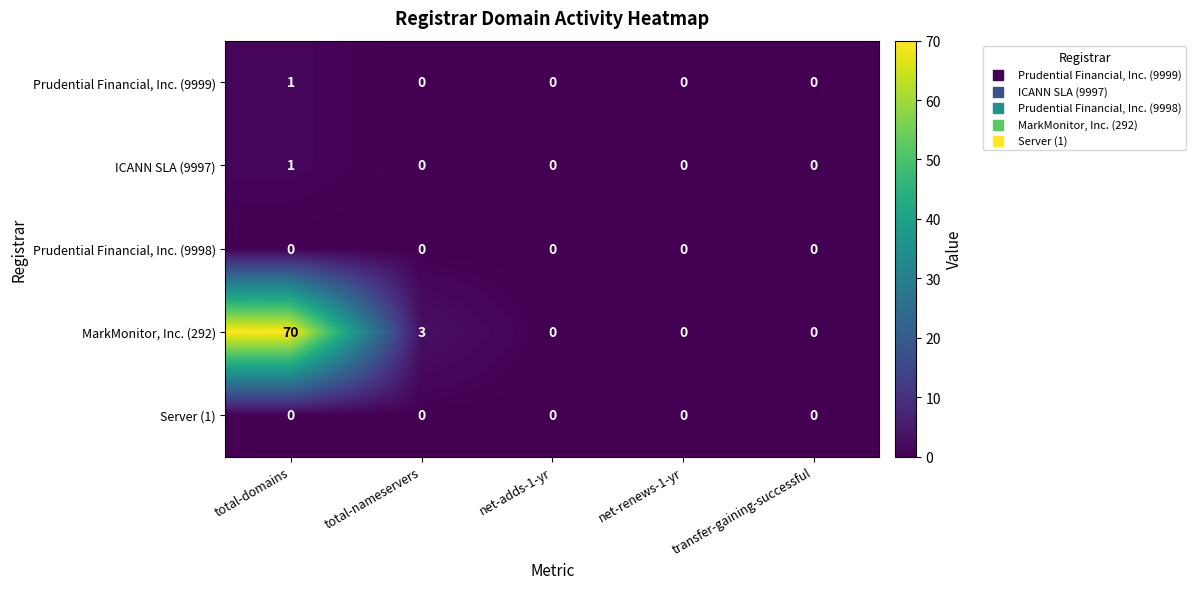

Which label corresponds to the largest value in the chart?

total-domains